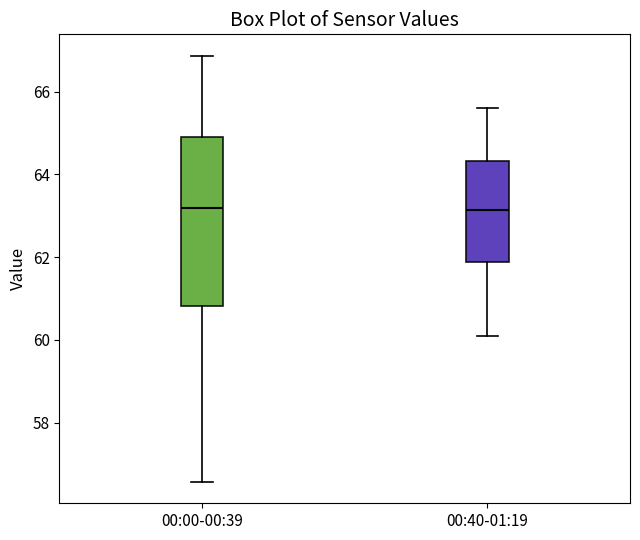

Reading left to right, read every box against the y-axis: the position of its median line, the range the box covers, and the ends of its whiskers. The values are not printed on the chart, so give them approximately, as read against the axis.

00:00-00:39: median 63.2, box 60.8 to 65.0, whiskers 56.6 to 66.8
00:40-01:19: median 63.2, box 61.8 to 64.4, whiskers 60.2 to 65.6